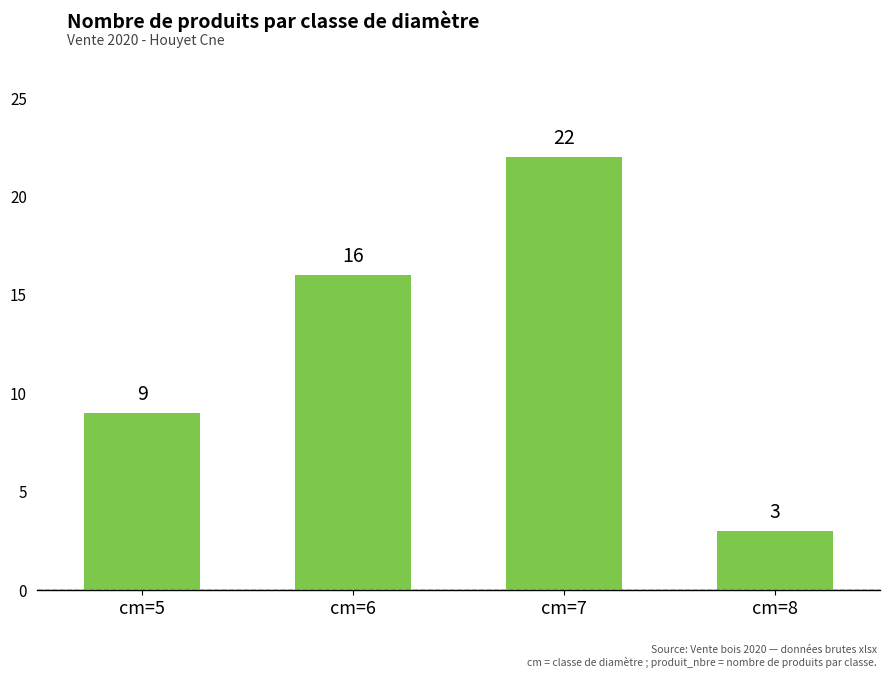

What is the difference between the values at cm=6 and cm=5?

7